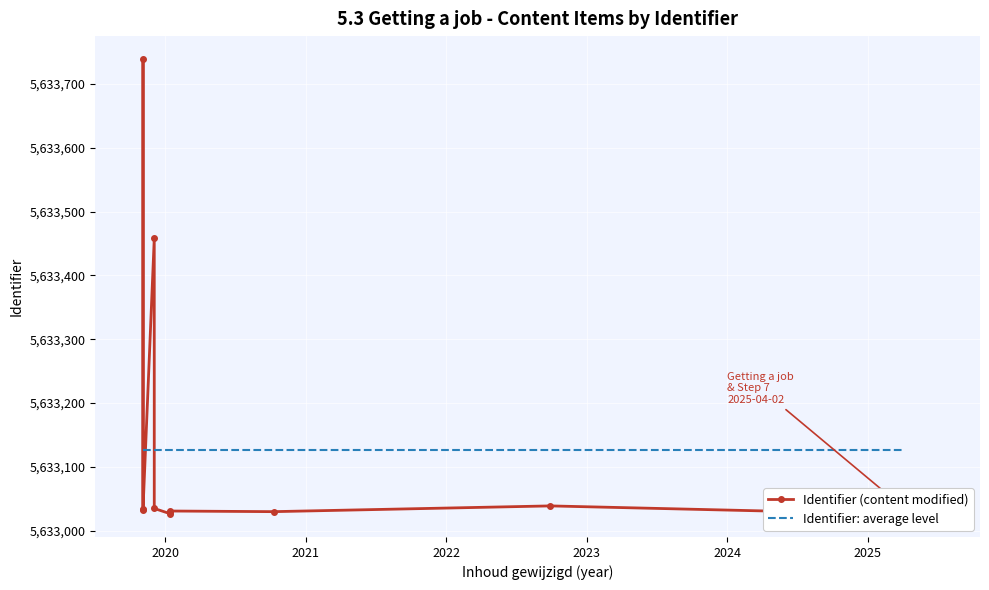

What is the maximum value shown in the chart?

5633739.0